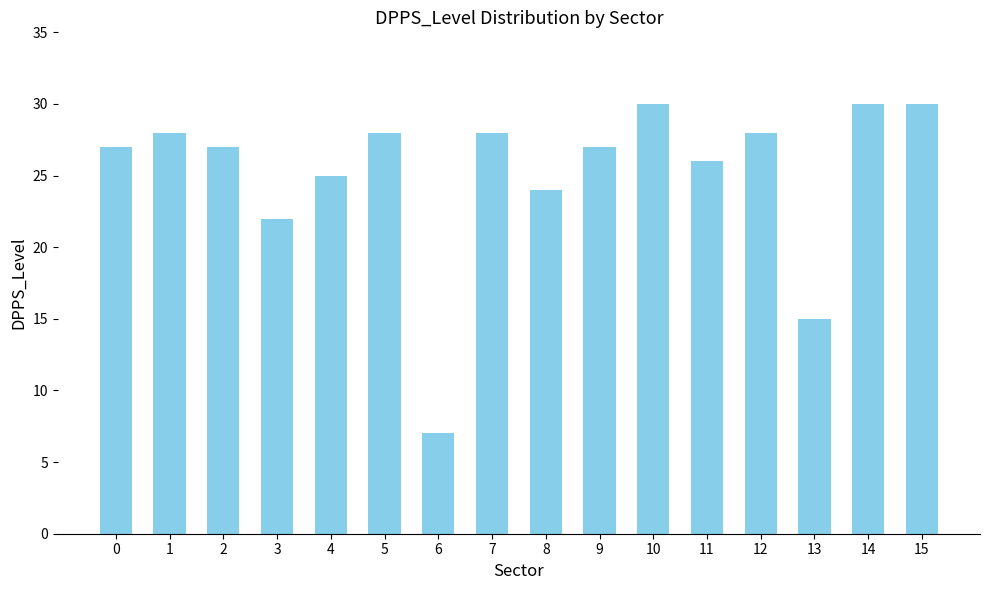

What is the maximum value shown in the chart?

30